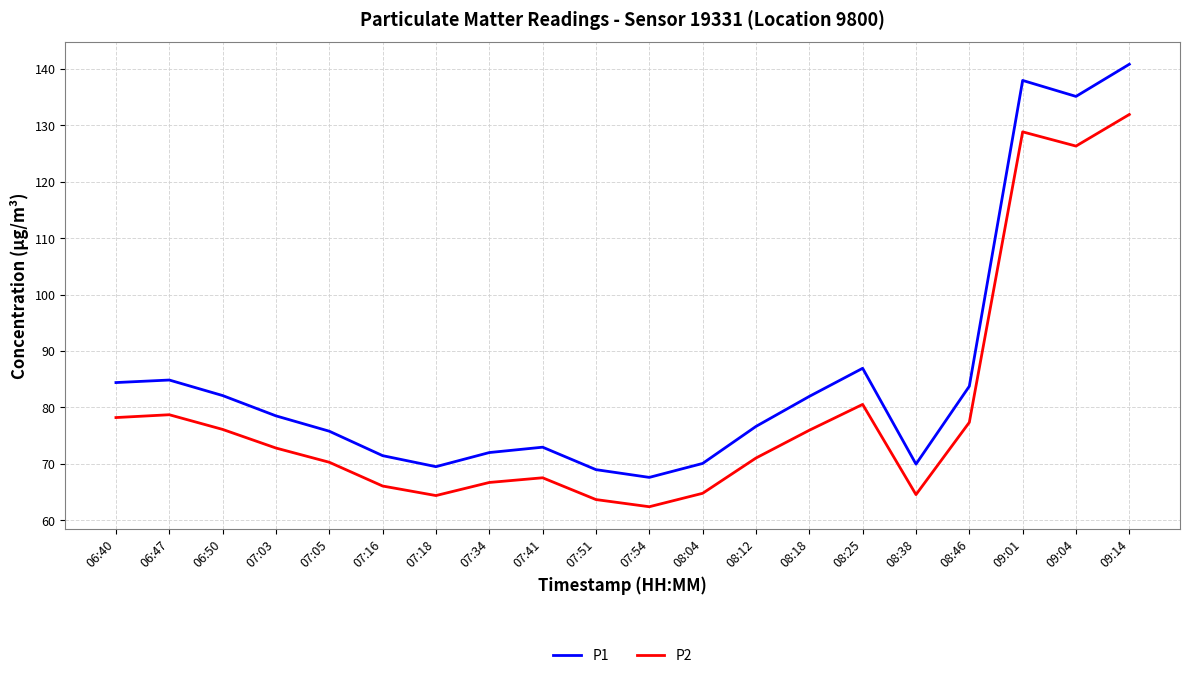

At 08:12, list the series in order from smallest to largest.

P2, P1